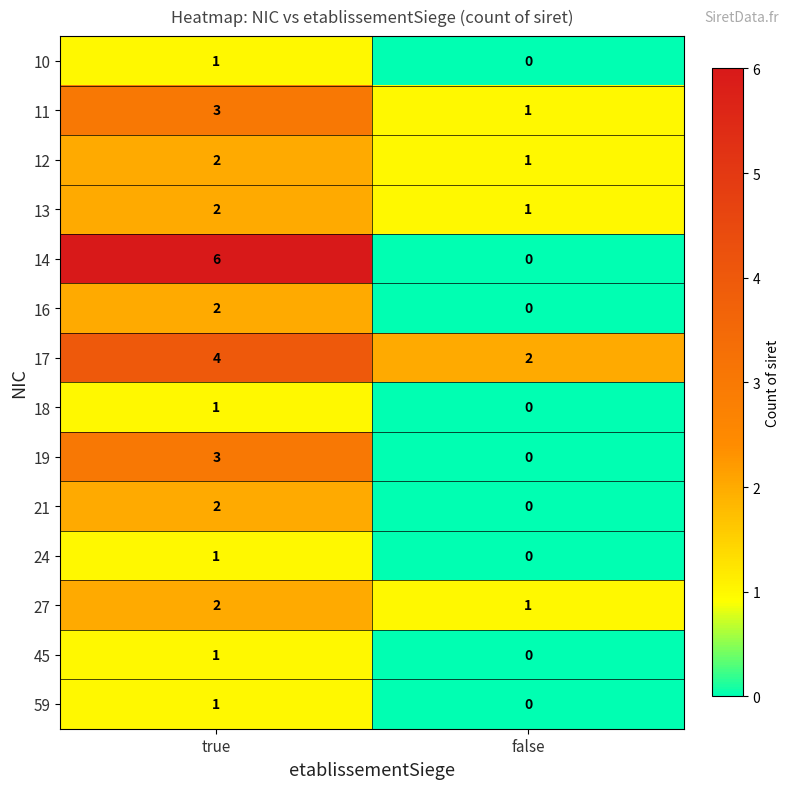

Reading right to left, transcribe all the data shown in this chart.

10: false=0	true=1
11: false=1	true=3
12: false=1	true=2
13: false=1	true=2
14: false=0	true=6
16: false=0	true=2
17: false=2	true=4
18: false=0	true=1
19: false=0	true=3
21: false=0	true=2
24: false=0	true=1
27: false=1	true=2
45: false=0	true=1
59: false=0	true=1